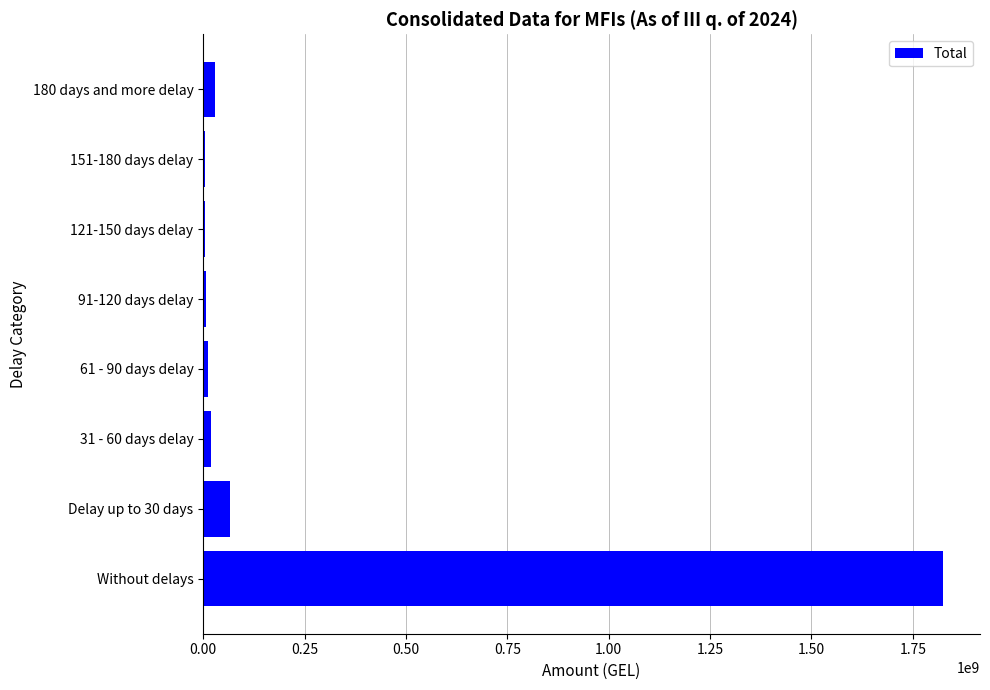

What is the greatest value displayed?

1824615129.3